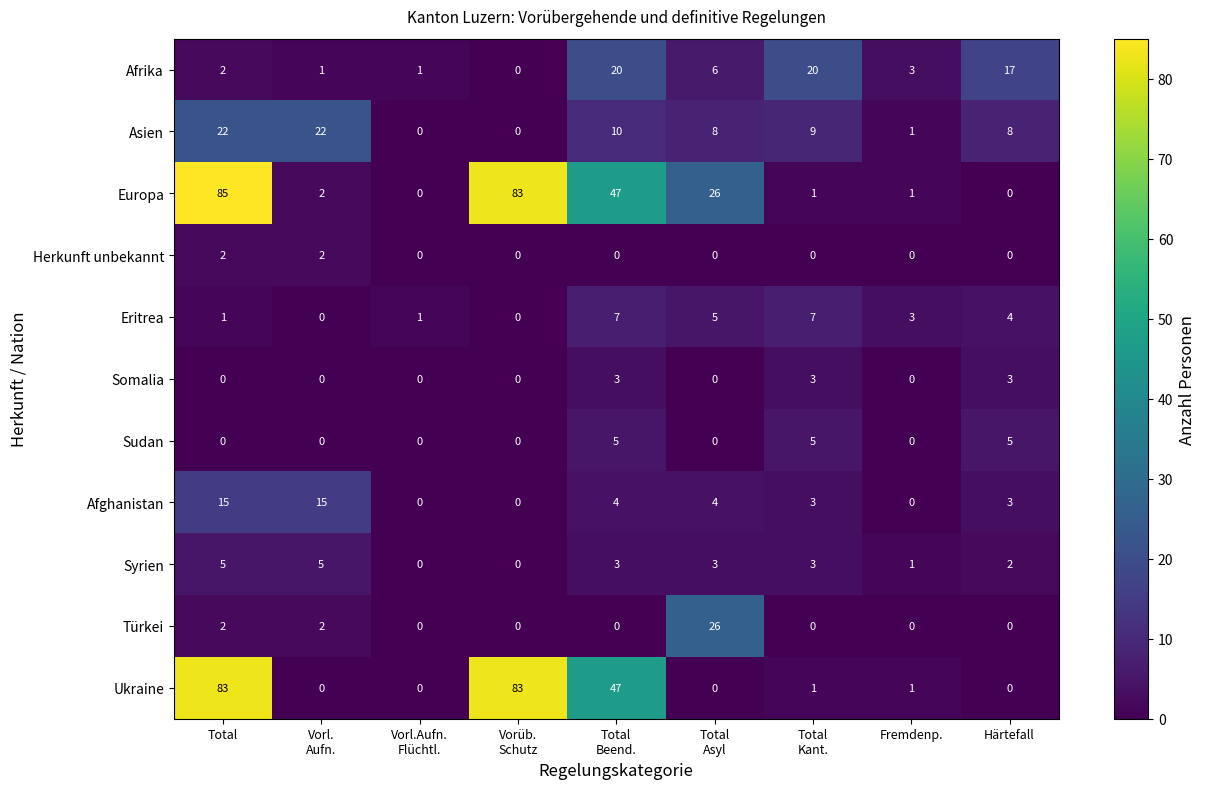

Where does the Ukraine series first go above 1?

Total